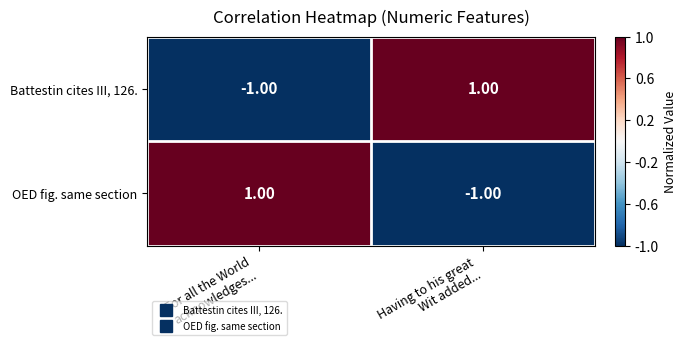

At how many categories does at least one series exceed 0?

2